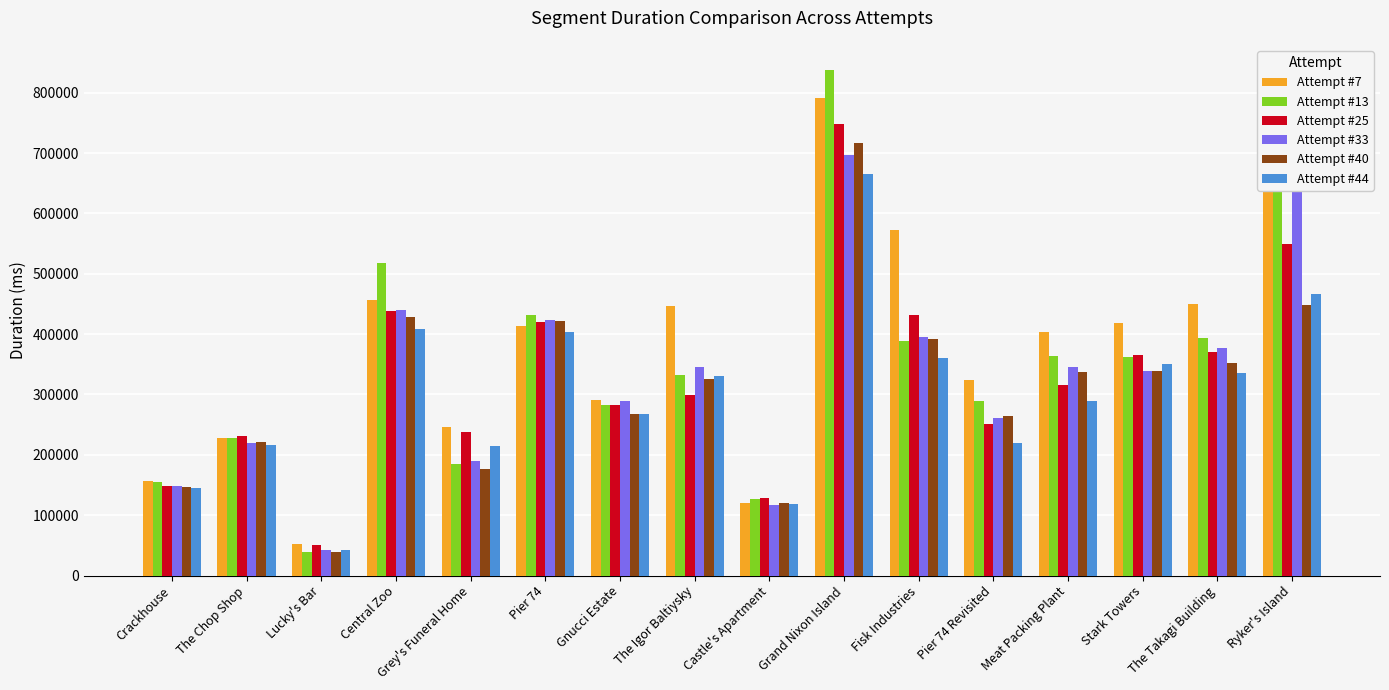

True or false: Attempt #25 has a value of 65568 at The Igor Baltiysky.

False